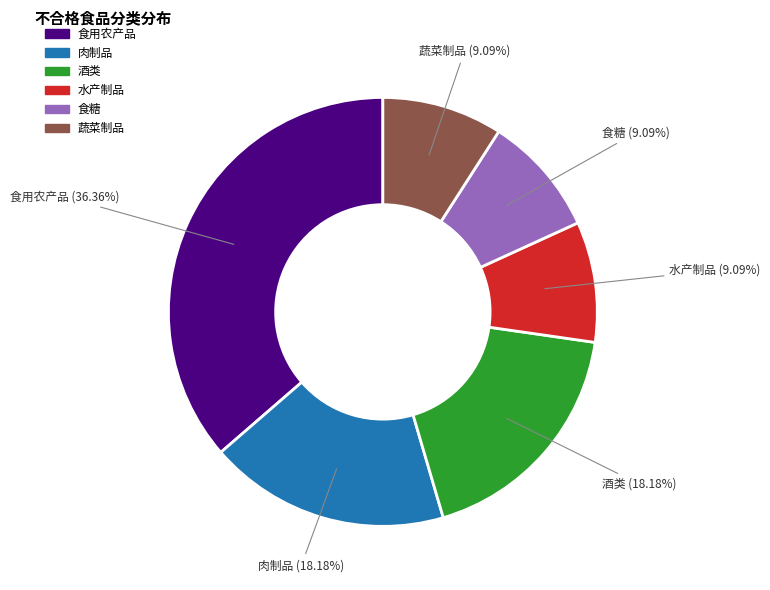

Is there any slice that represents more than half of the pie?

No